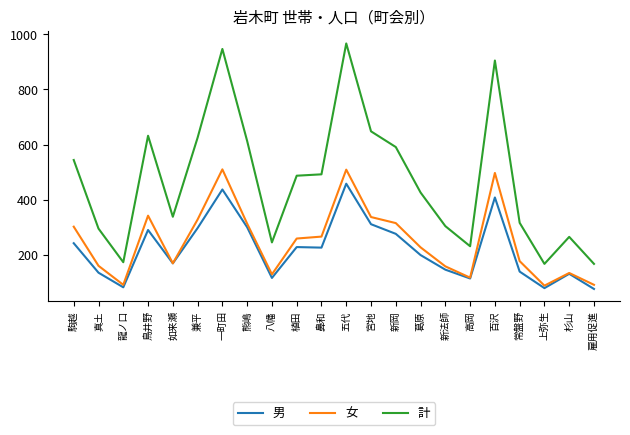

Is it true that 女 equals 158 at 新法師?

True